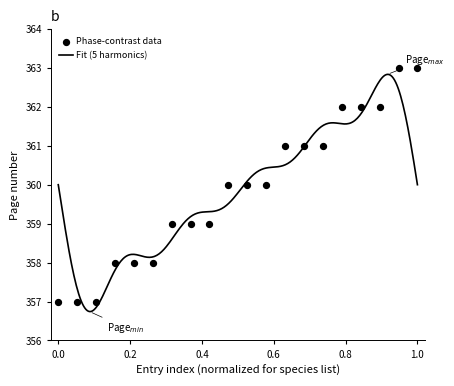

What is the change in value from 4 to 18?

+4